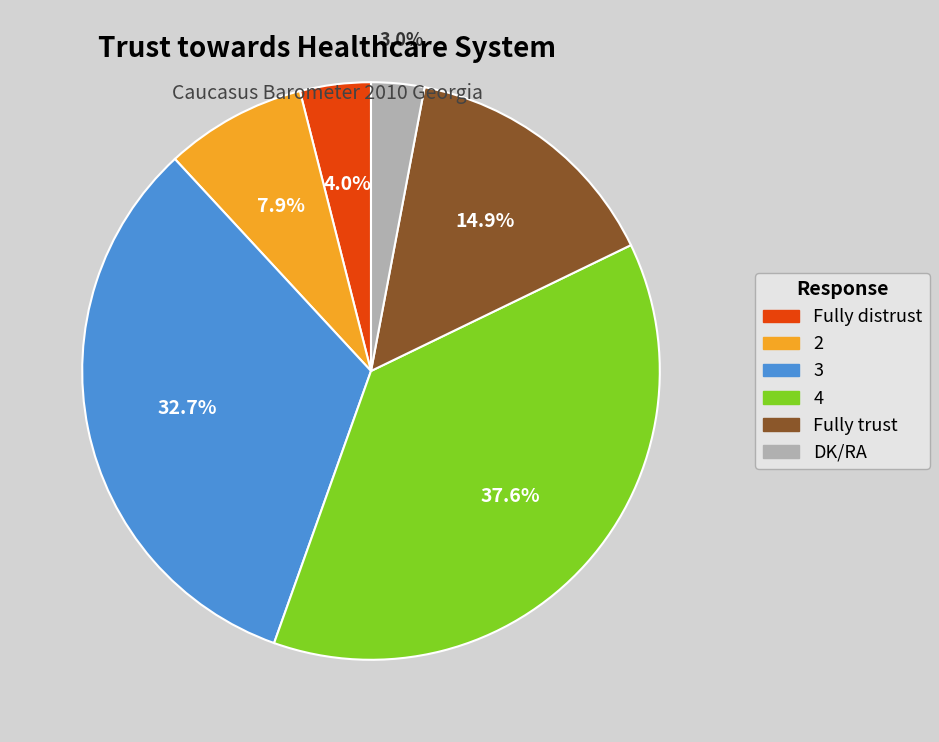

Which slice is the smallest?

DK/RA